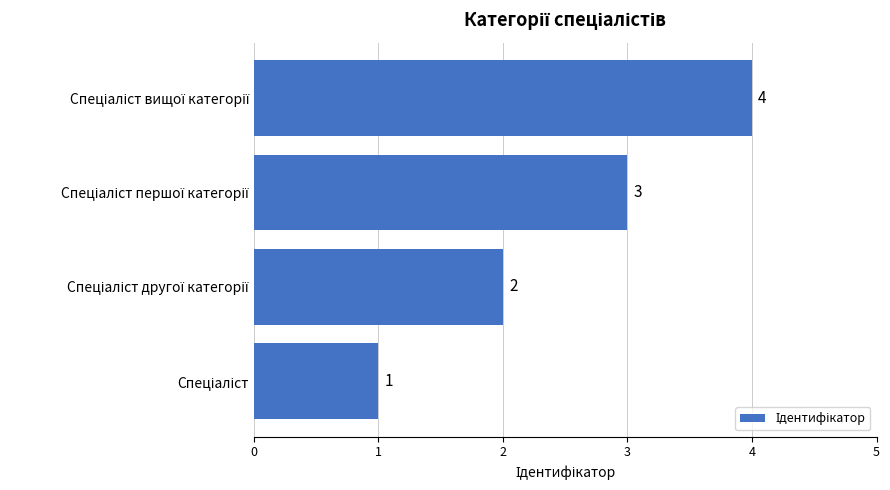

What is the difference between the maximum and minimum values?

3